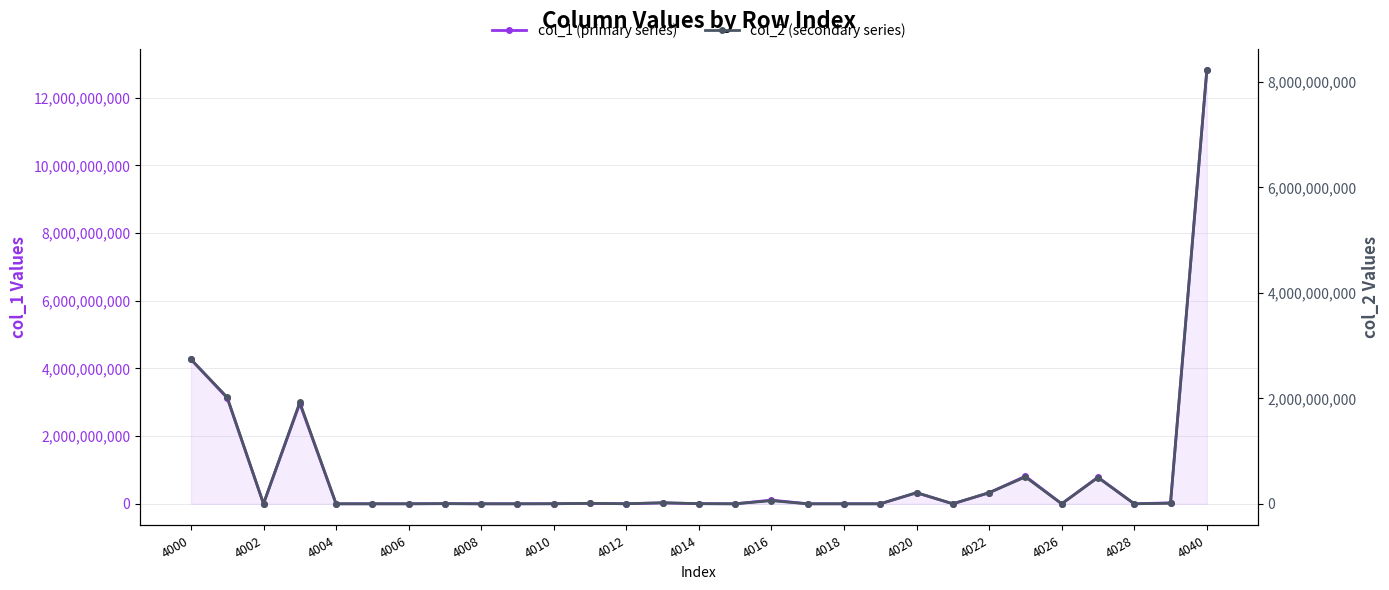

How many values in the col_1 (primary series) series are below 1597077?

14